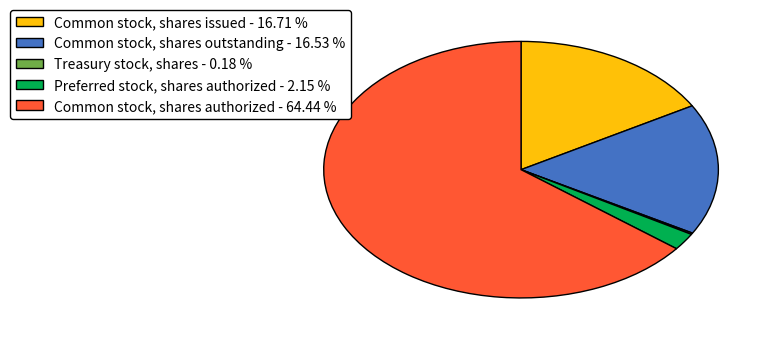

The Preferred stock, shares authorized slice represents 2% of the pie. True or false?

True